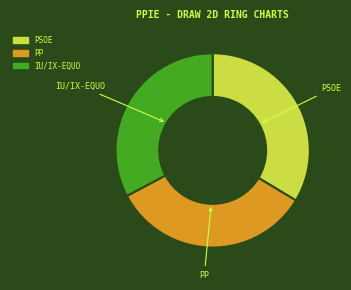

Is there any slice that represents more than half of the pie?

No